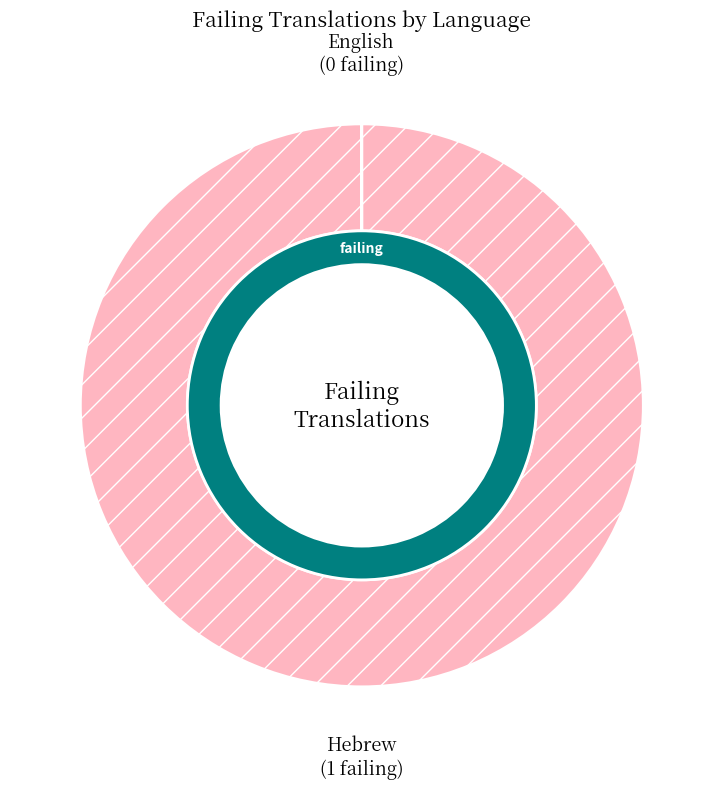

How many segments does this pie chart have?

2